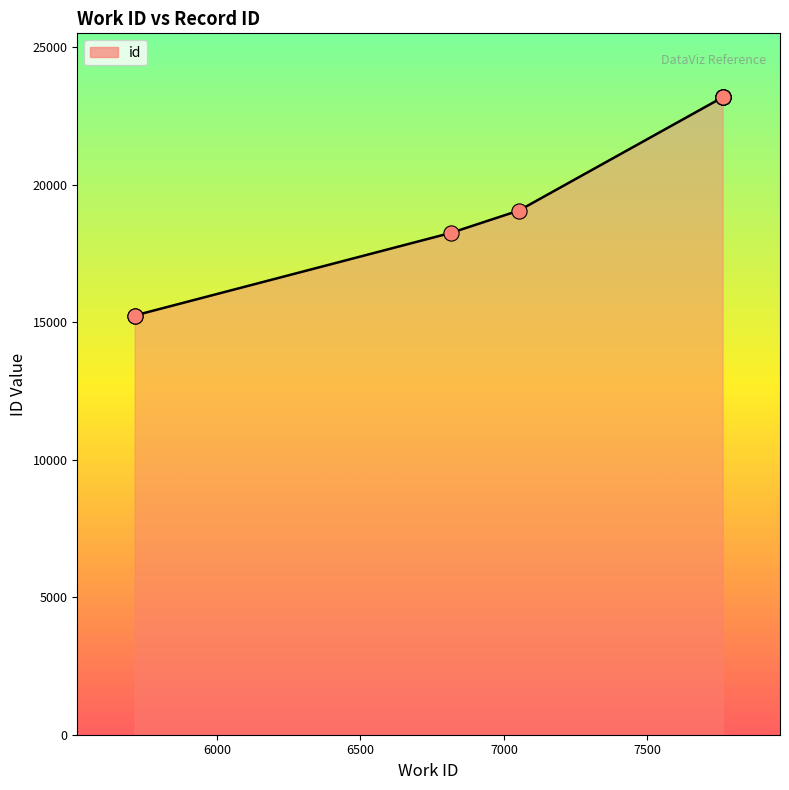

Between 6816 and 7762, which is larger?

7762